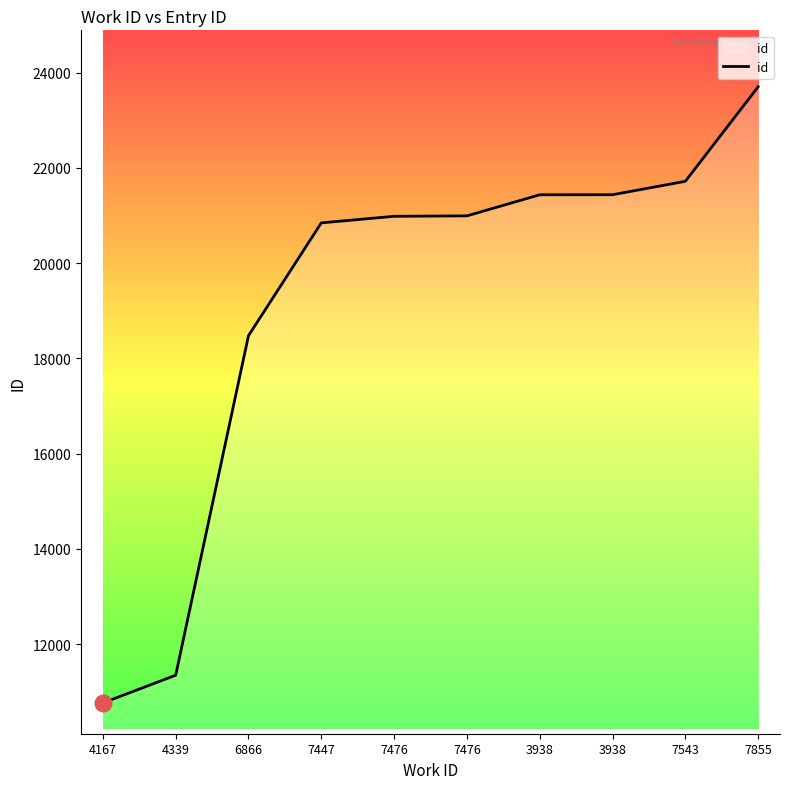

The value at 7447 is 20845. True or false?

True